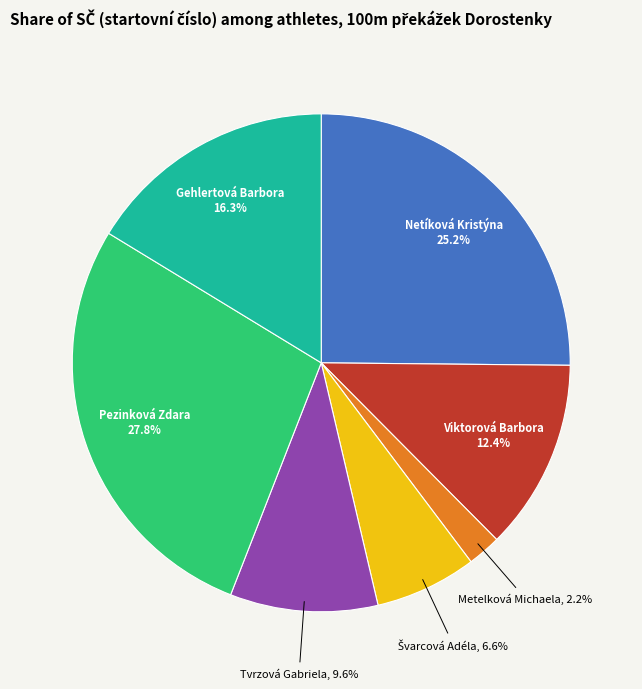

Is Viktorová Barbora the majority of the pie?

No